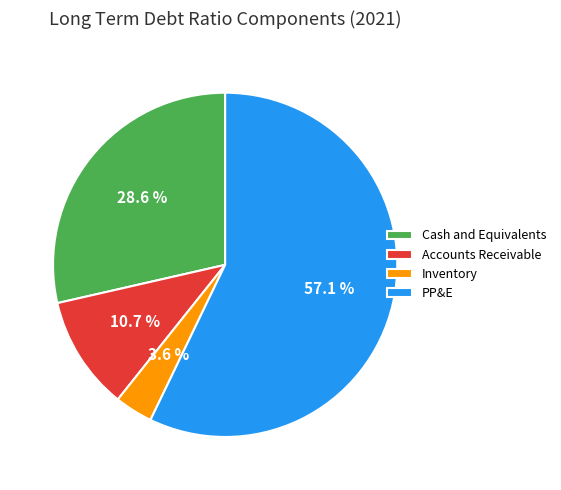

Rank the categories by value from highest to lowest.

PP&E, Cash and Equivalents, Accounts Receivable, Inventory